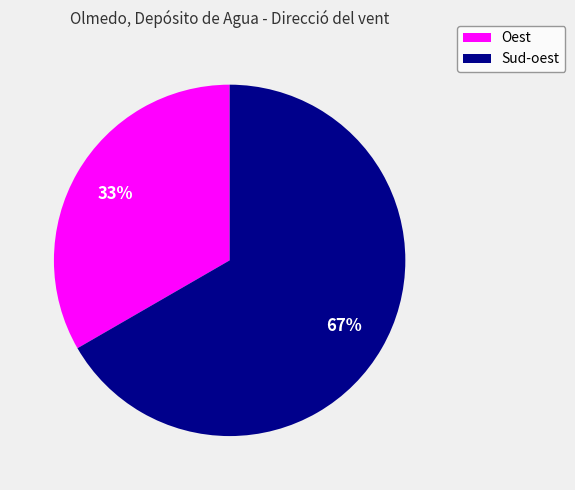

Which has a higher value, Oest or Sud-oest?

Sud-oest